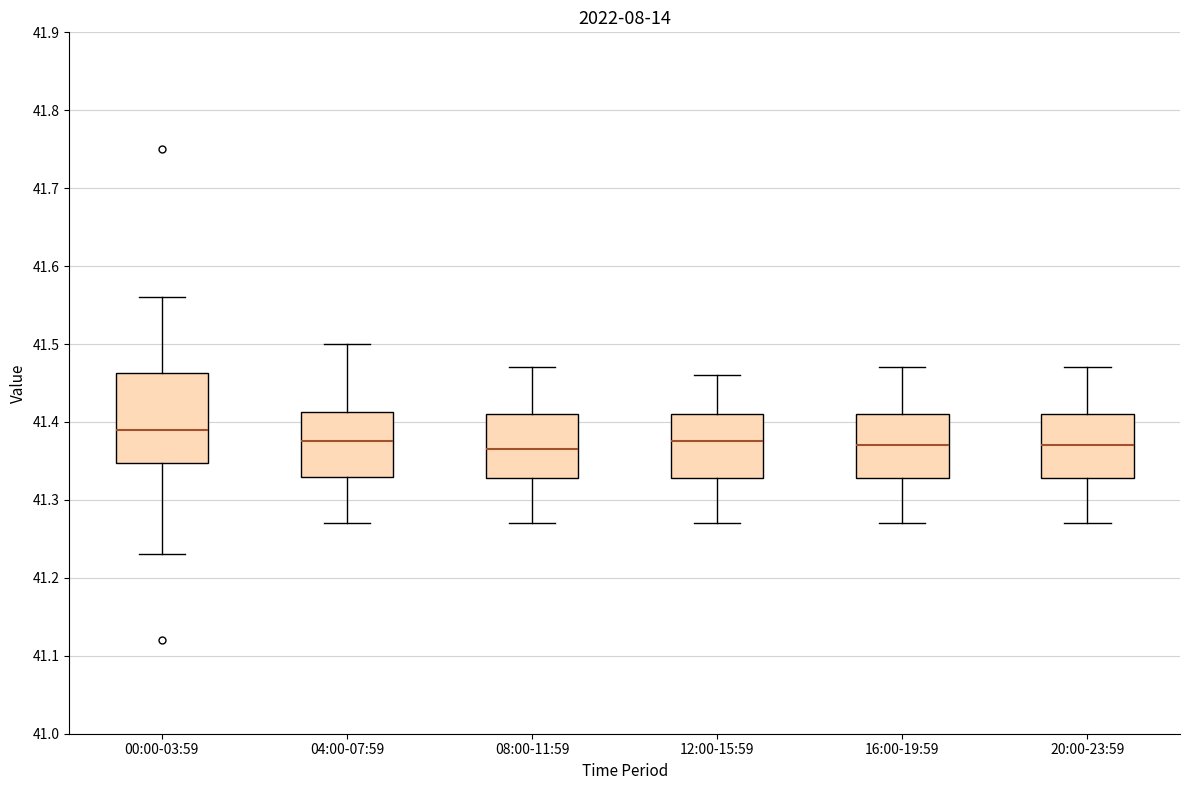

Comparing the boxes themselves (not the whiskers), which one is the tallest?

00:00-03:59